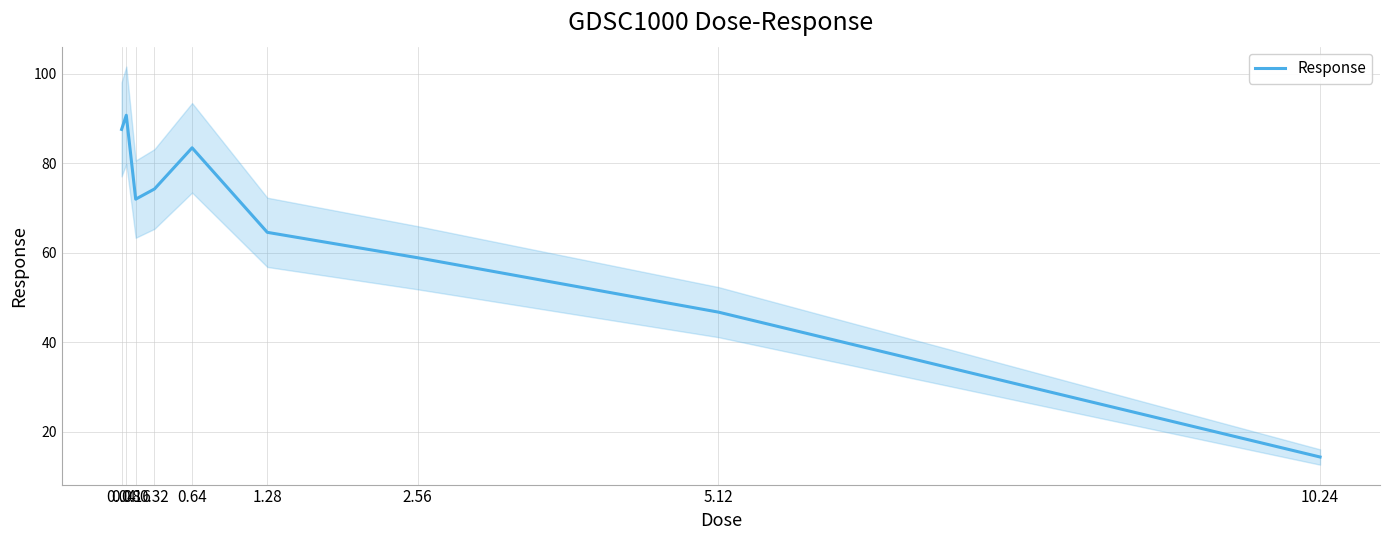

Rank the categories by value from highest to lowest.

0.08, 0.04, 0.64, 0.32, 0.16, 1.28, 2.56, 5.12, 10.24